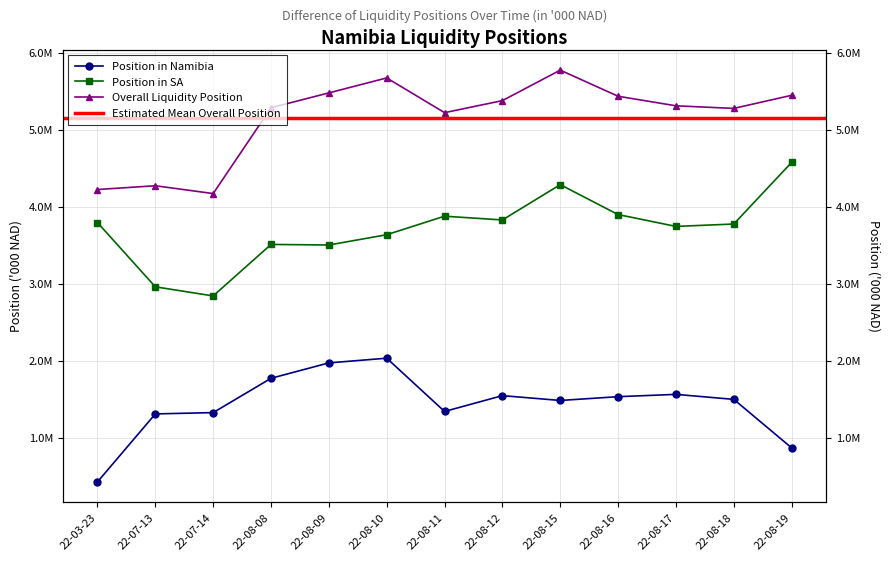

True or false: Position in SA has more than 0 interior local peaks.

True